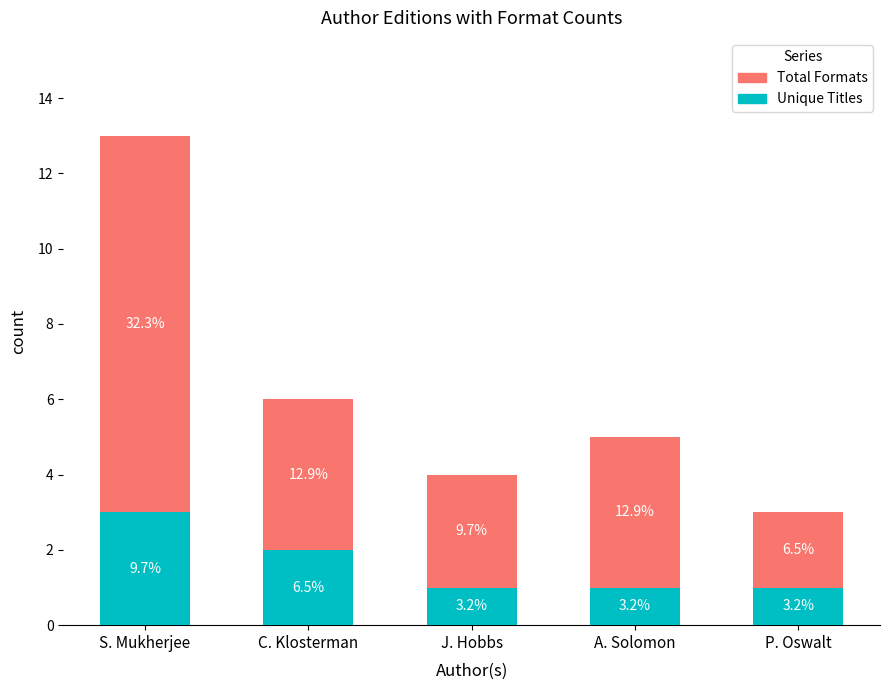

What is the sum of all Total Formats values?

23